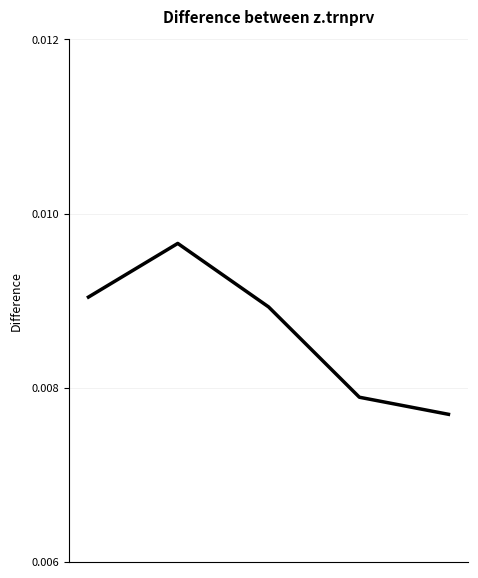

Count the values in the range 0 to 1.

5